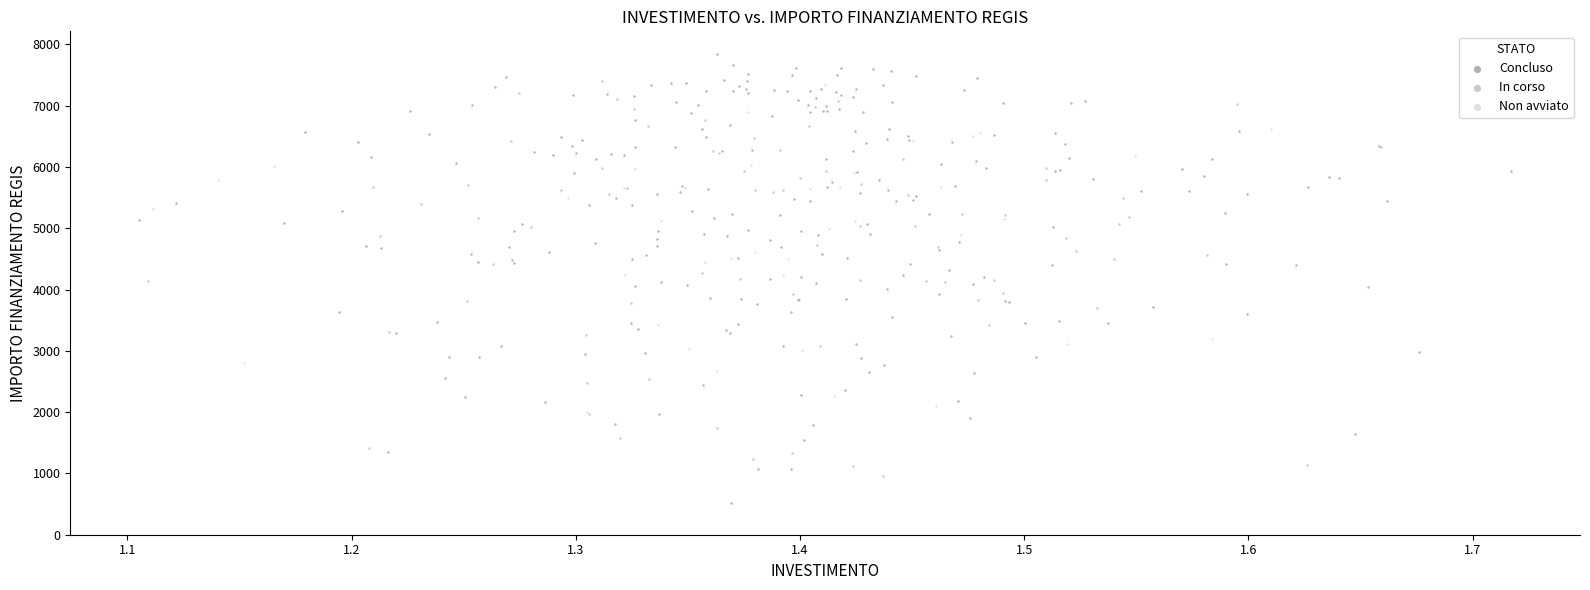

Which series has the largest Y range (max minus min)?

Concluso